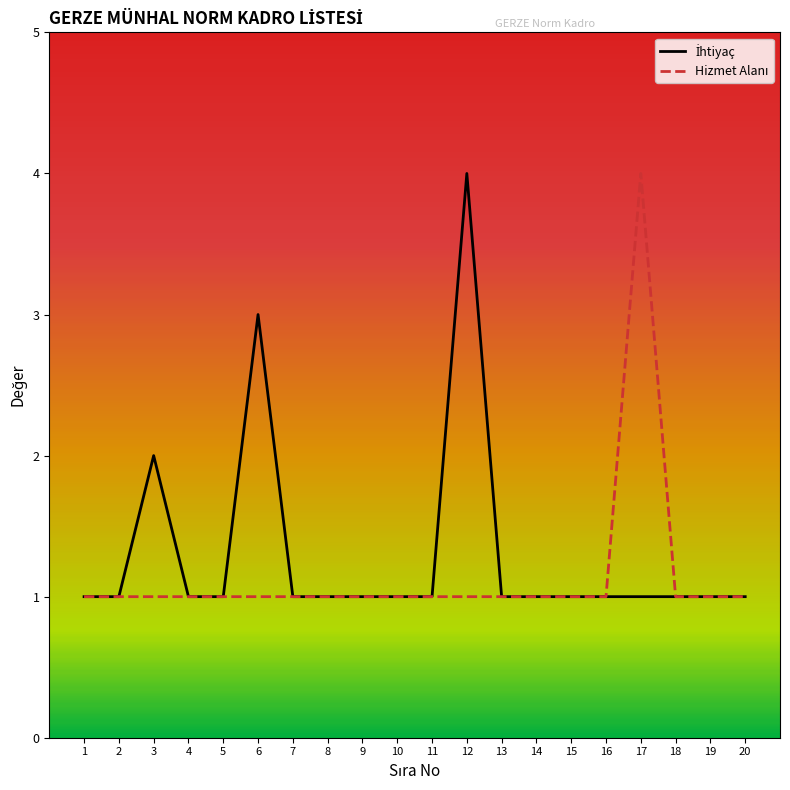

What is the difference between the highest and lowest values at 12?

3